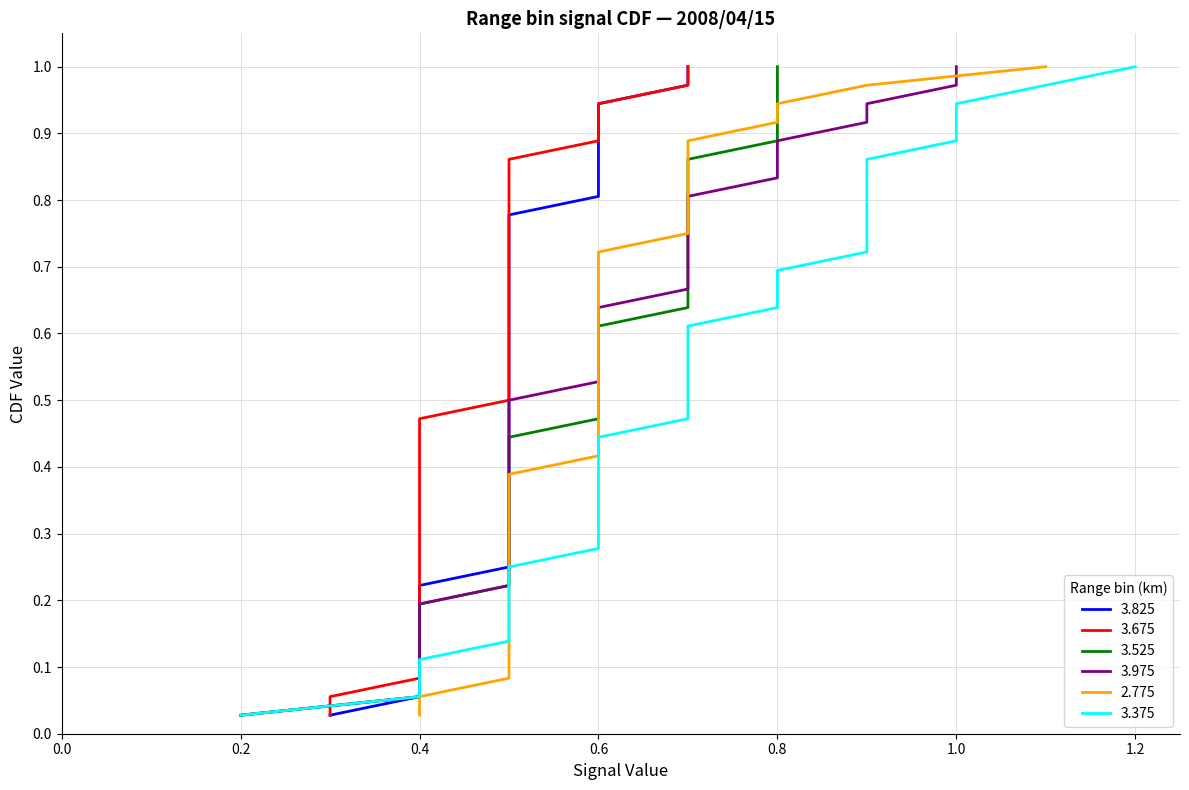

True or false: 3.375 and 3.675 cross at least once.

True